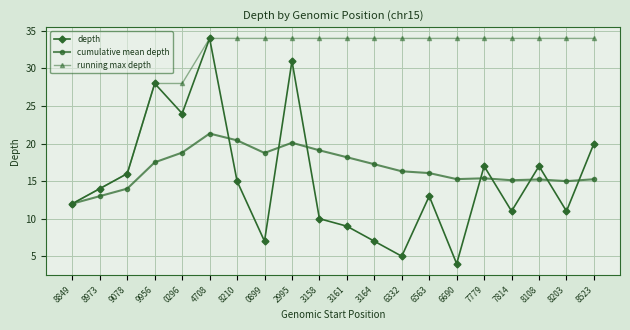

Rank the series at 2995 from lowest to highest value.

cumulative mean depth, depth, running max depth